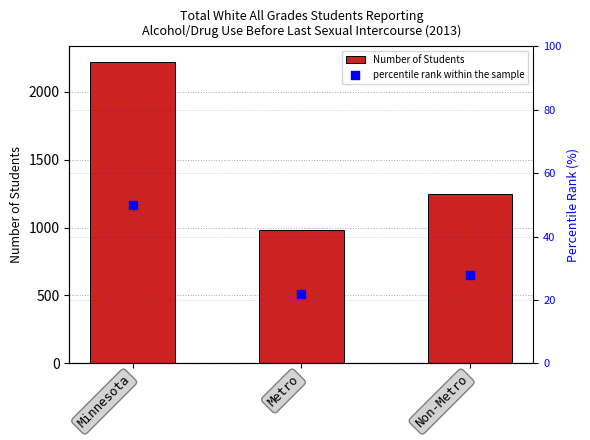

Which series reaches the maximum Y coordinate?

Number of Students